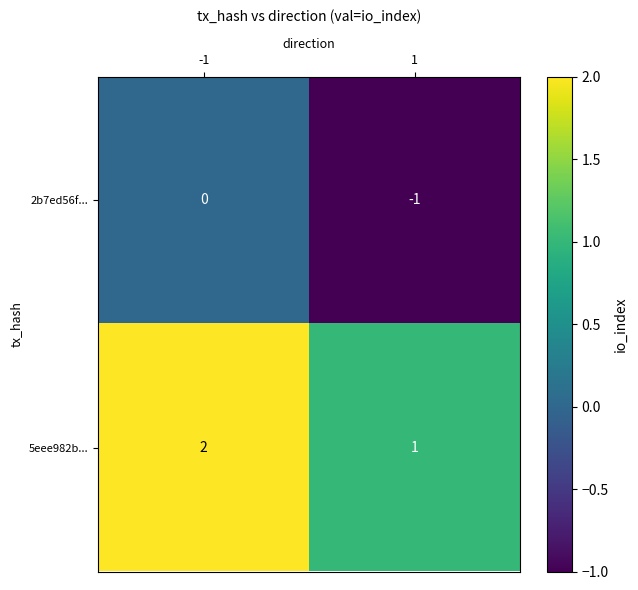

Reading right to left, transcribe all the data shown in this chart.

2b7ed56f...: 1=-1	-1=0
5eee982b...: 1=1	-1=2